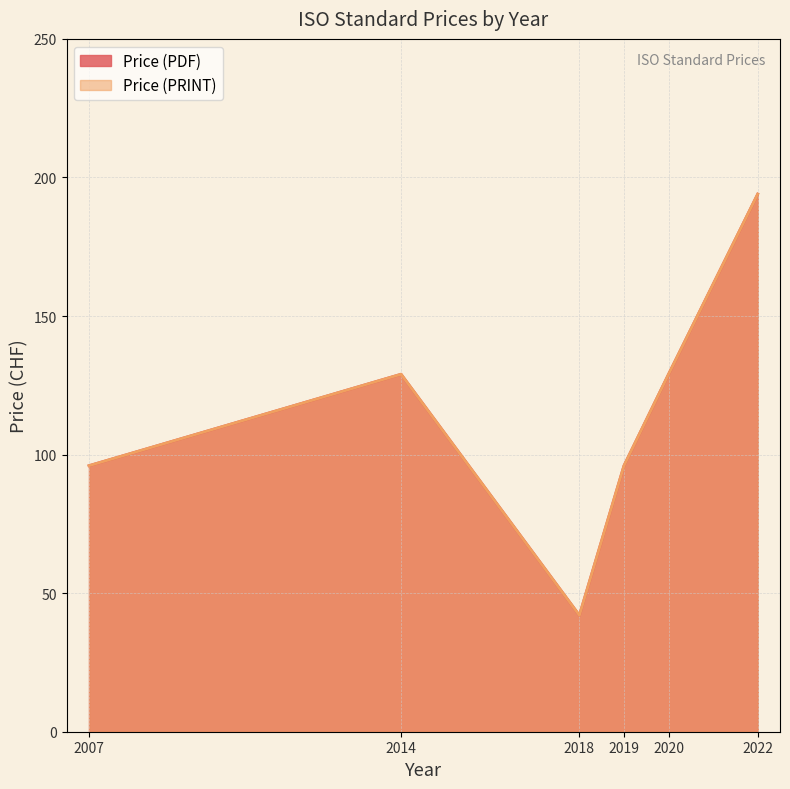

At how many categories does at least one series exceed 166?

1